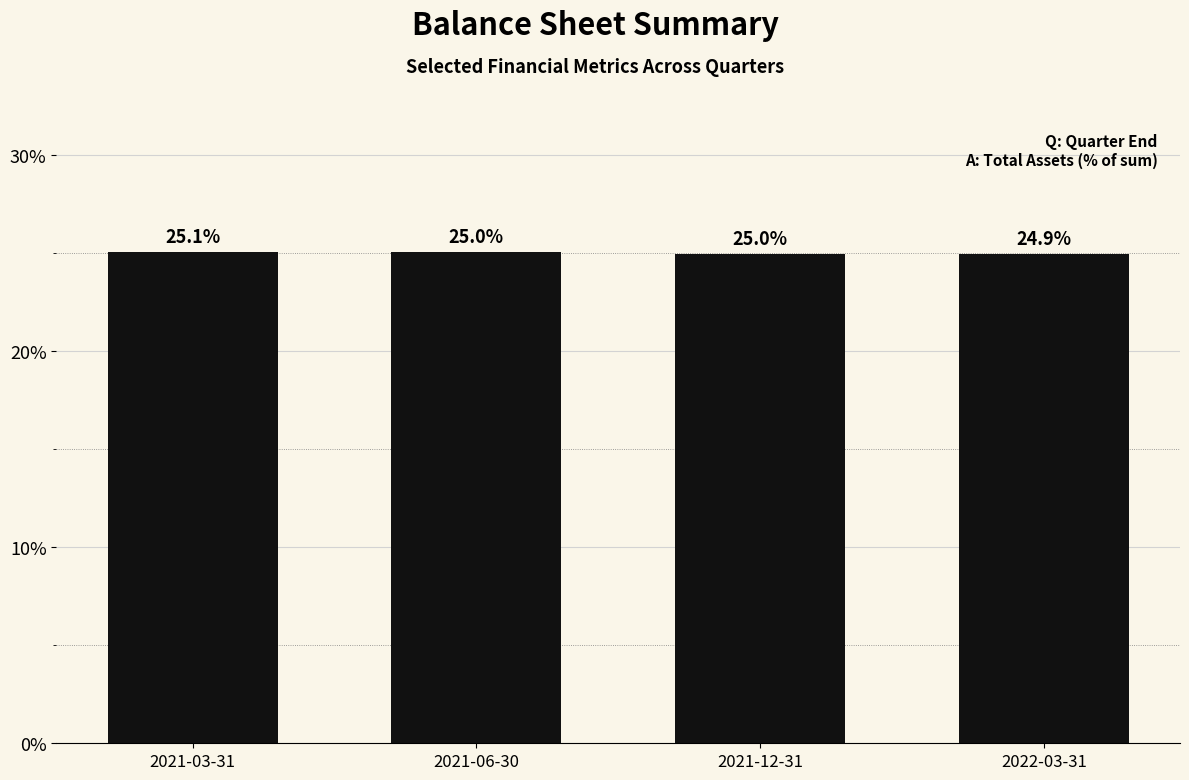

Reading right to left, what are all the values shown in this chart?

24.9	25.0	25.0	25.1